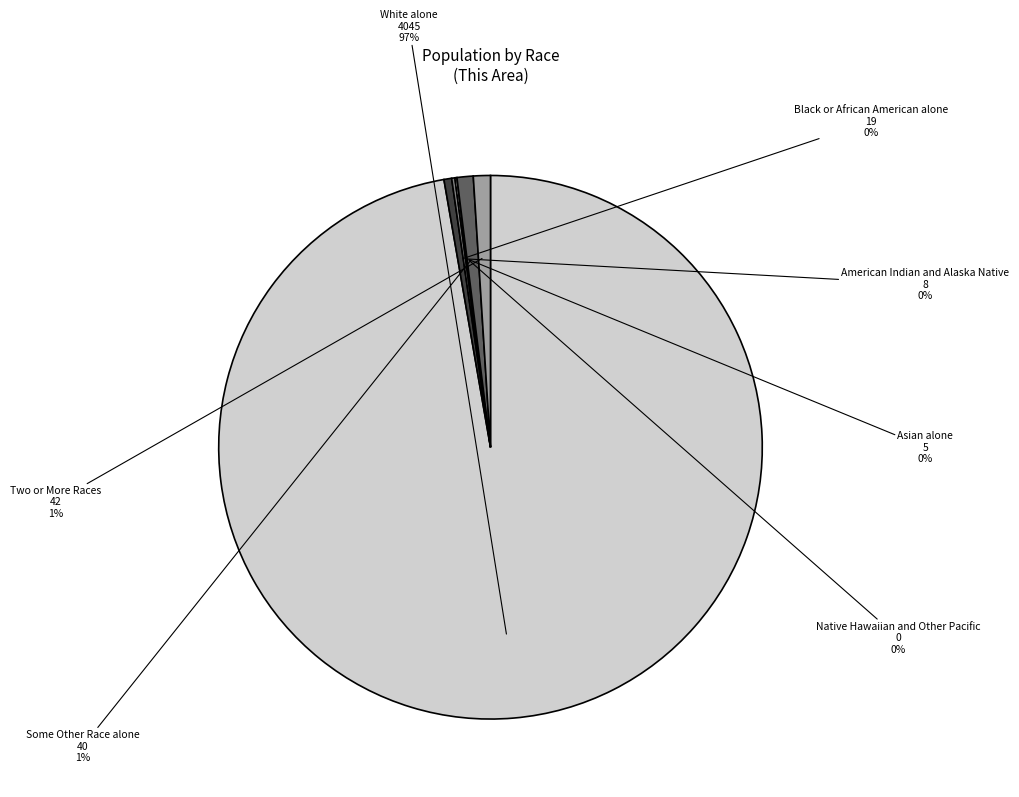

Approximately how many times larger is the value at Some Other Race alone compared to Two or More Races?

1.0